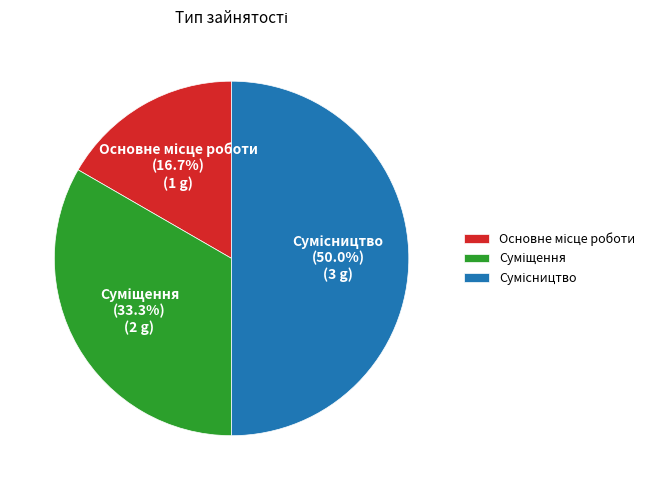

To the nearest percent, what is the difference between the Суміщення and Сумісництво slice percentages?

17%